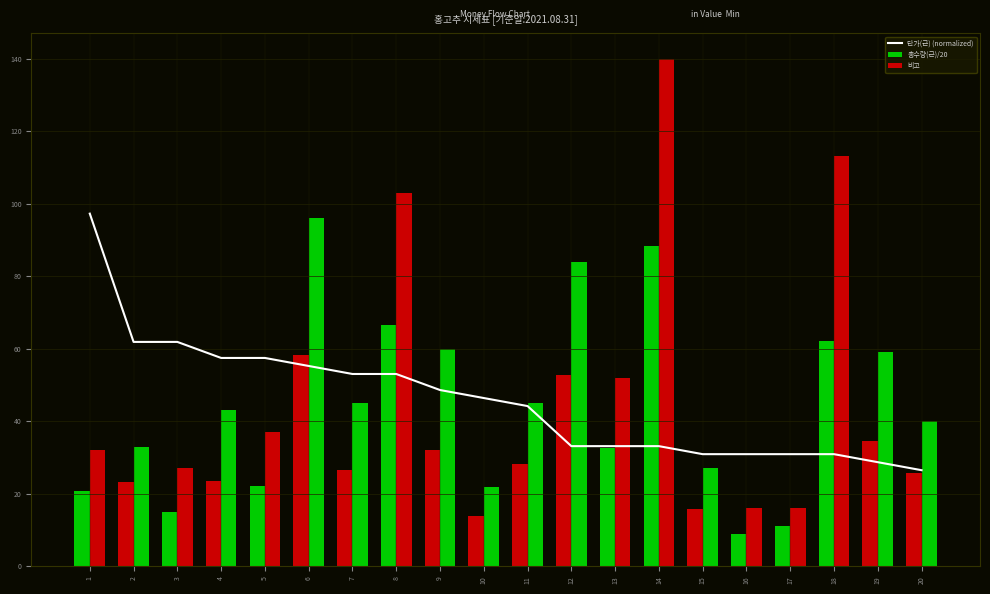

What is the value of the 총수량(근)/20 bar at the 2nd from the left?

23.4